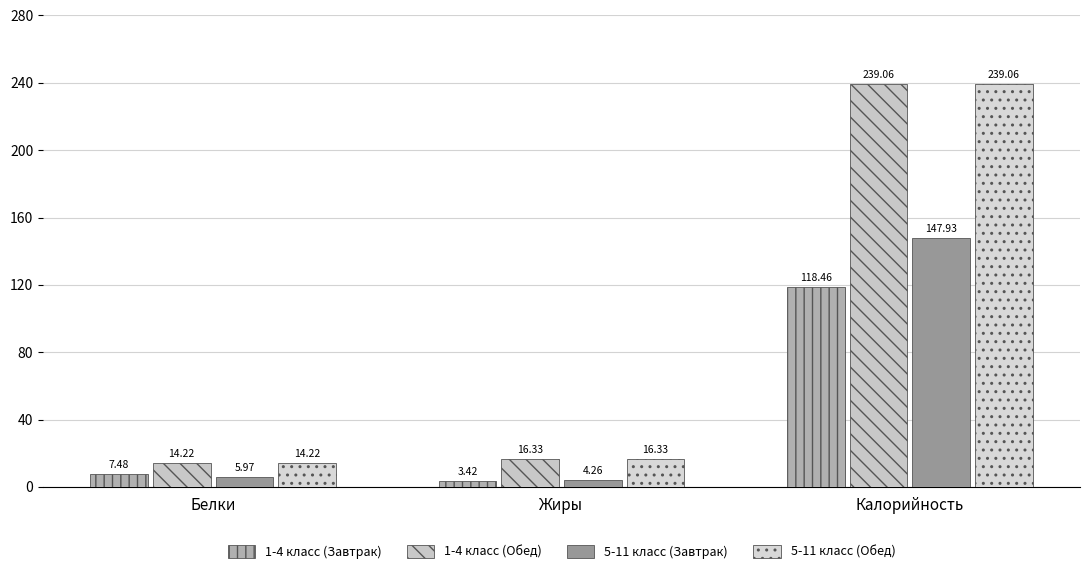

What is the total value across all series at Жиры?

40.3